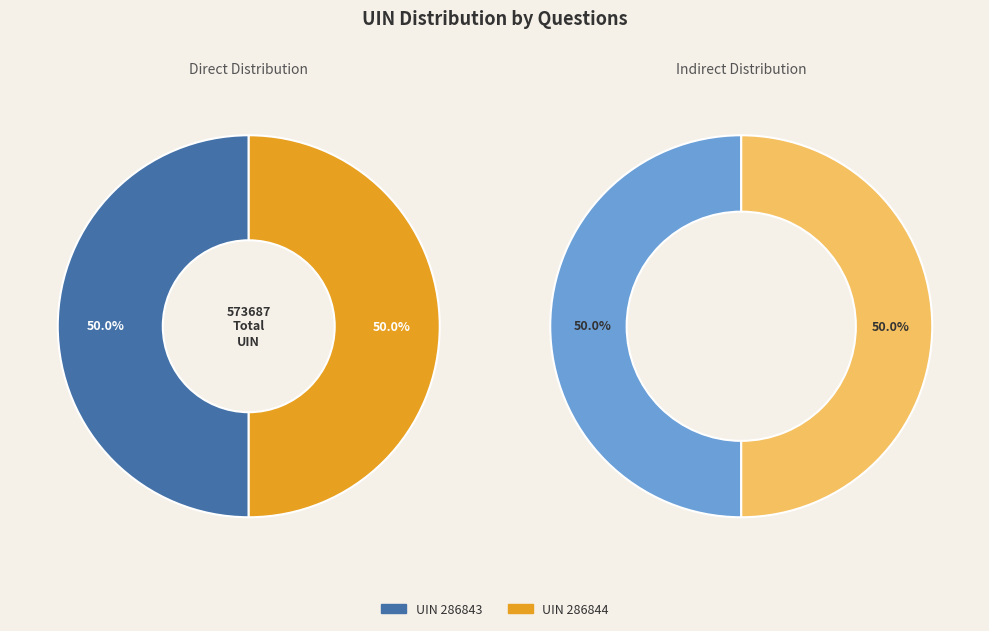

Do 286843 and 286844 together represent more than half of the pie?

Yes